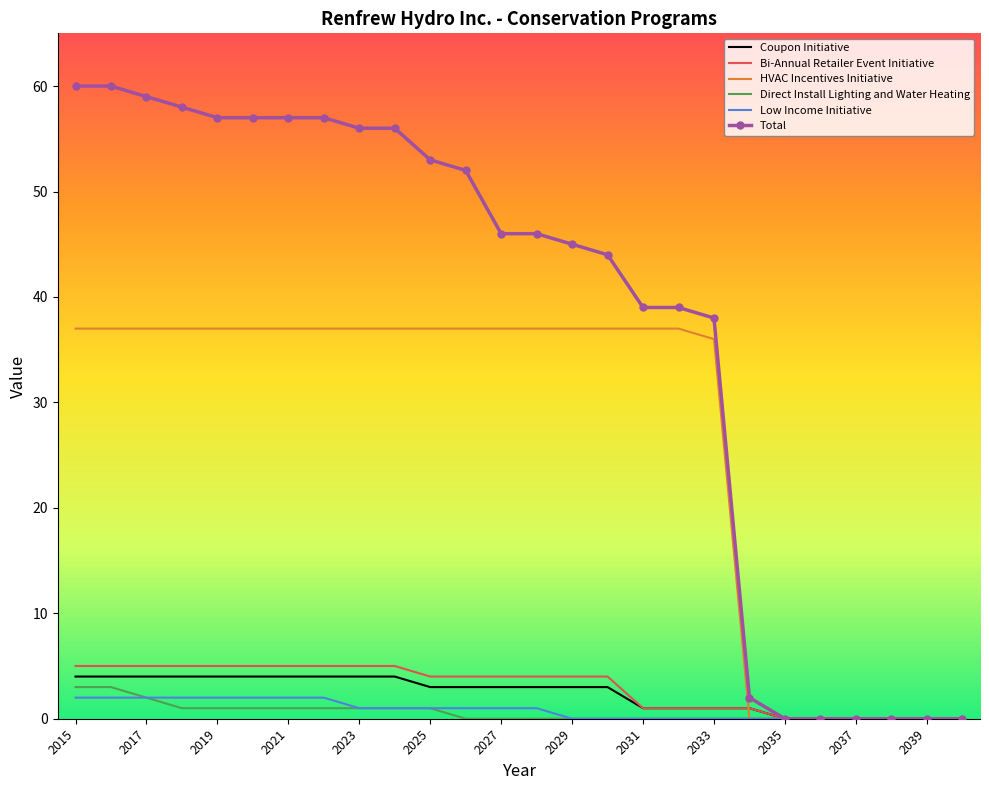

Which series has the widest spread of values?

Total